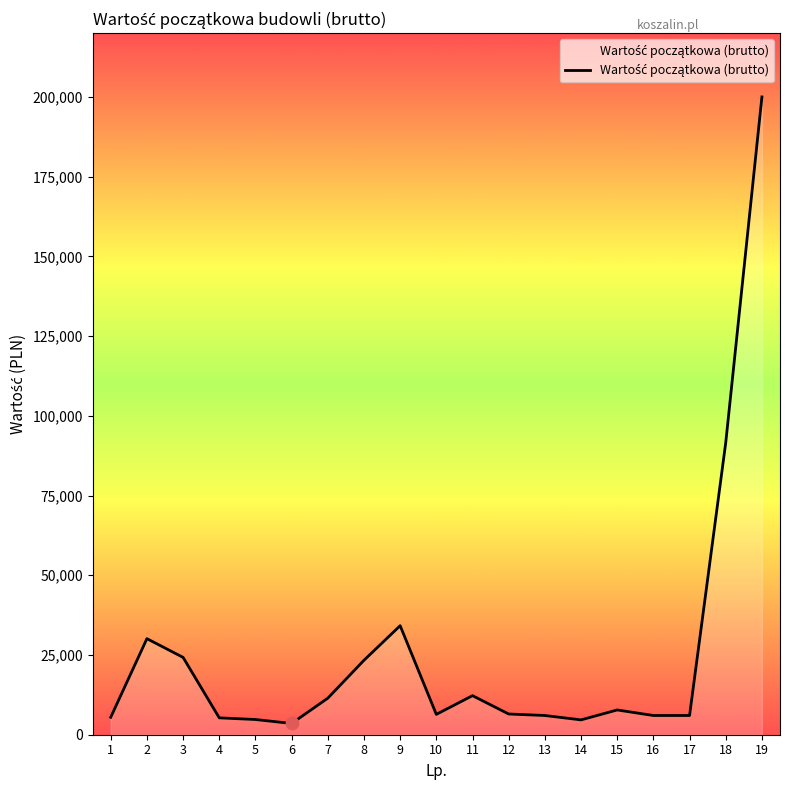

What is the ratio of the value at 17 to the value at 1?

1.1